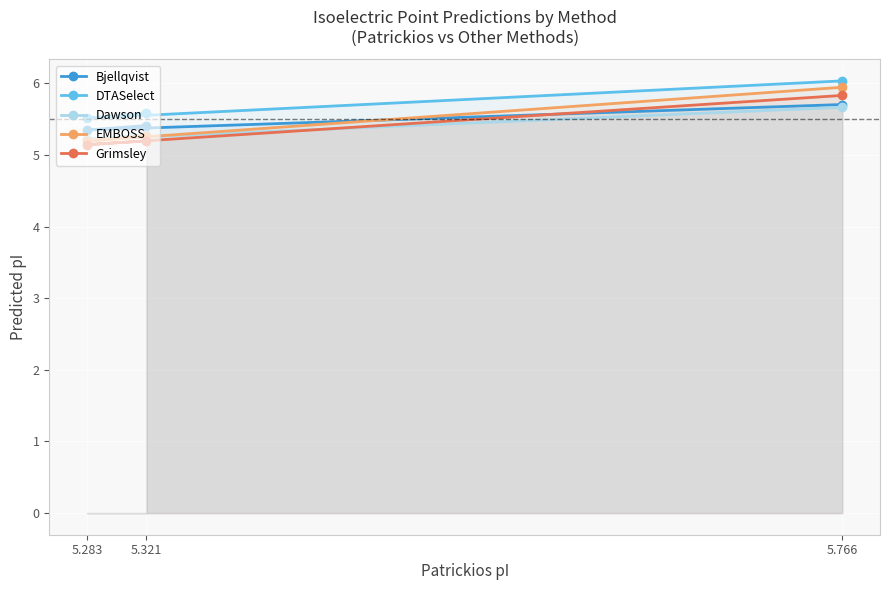

What is the difference between the EMBOSS values at 5.283 and 5.766?

0.8